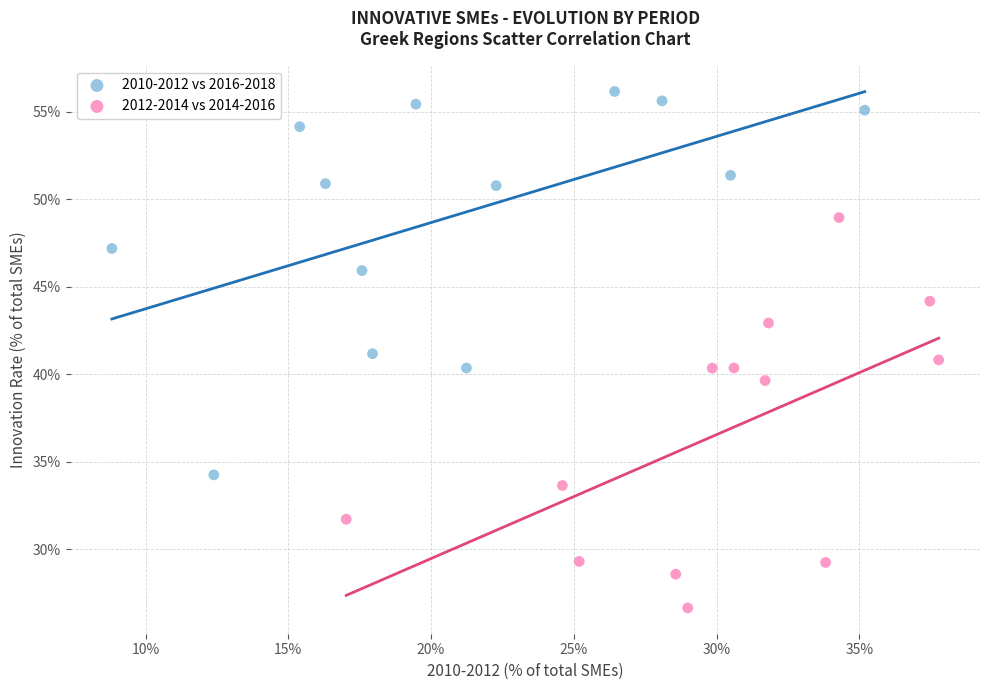

What are all the series names shown in the legend?

2010-2012 vs 2016-2018, 2012-2014 vs 2014-2016